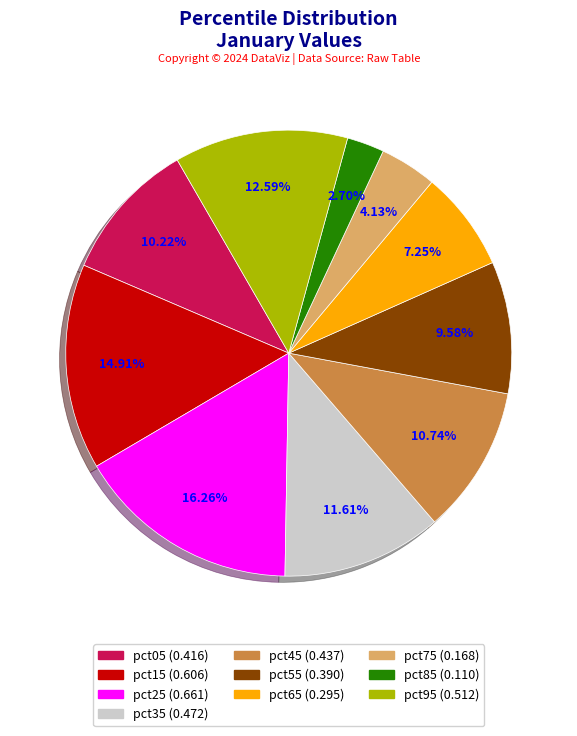

Is there a majority slice in this chart?

No